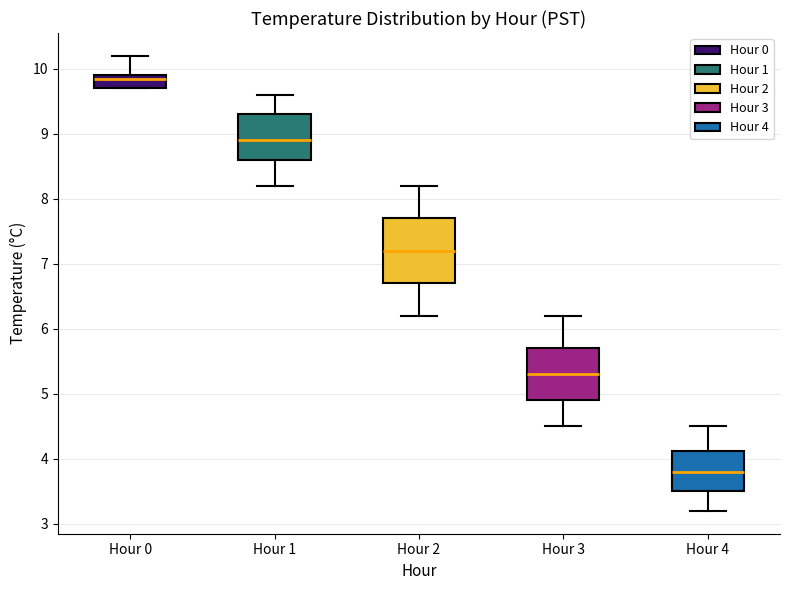

Comparing the boxes themselves (not the whiskers), which one is the tallest?

Hour 2